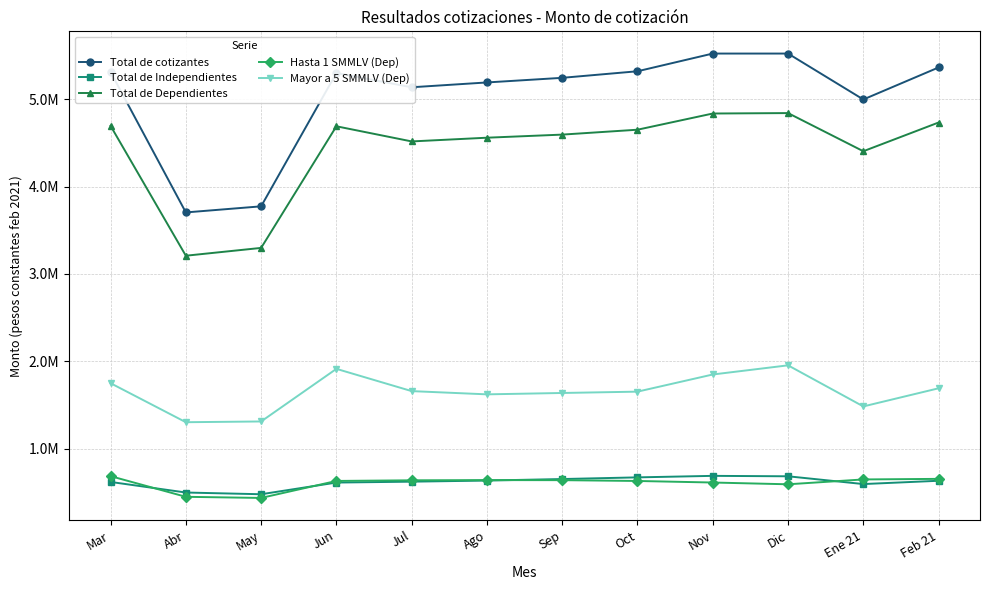

Is this an area chart (filled region under the line)?

No